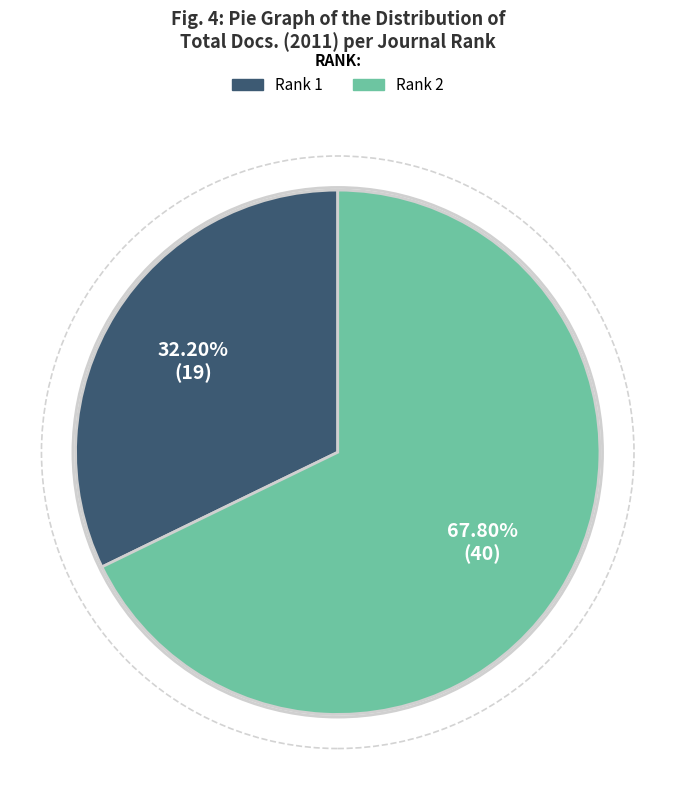

Is there a majority slice in this chart?

Yes